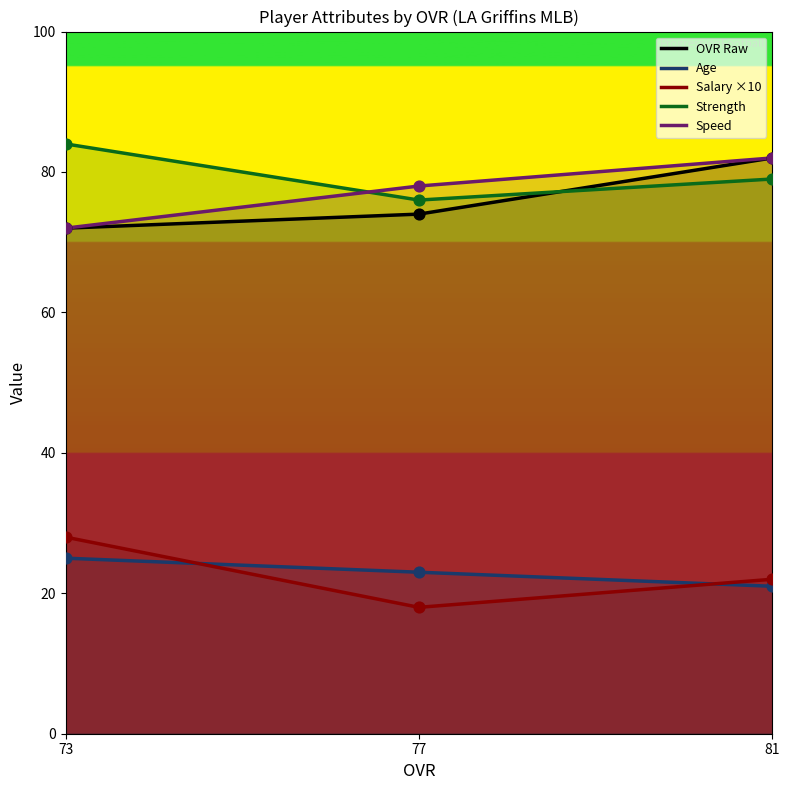

At how many categories does at least one series exceed 47?

3